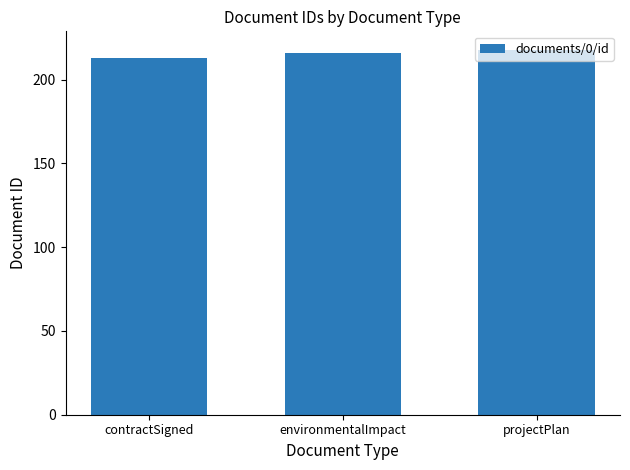

List the labels in order of value, smallest first.

contractSigned, environmentalImpact, projectPlan